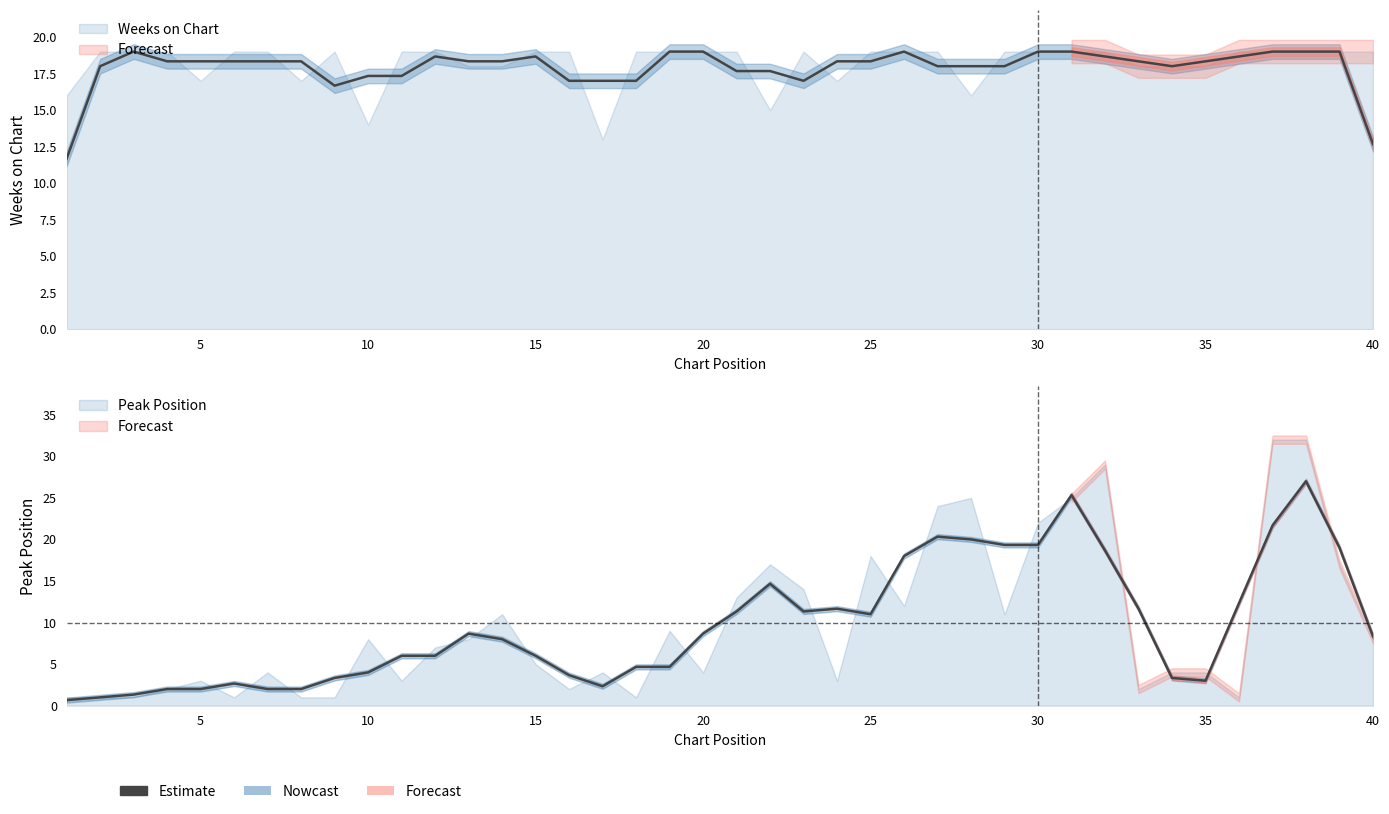

At which label does Peak Position reach its minimum?

1